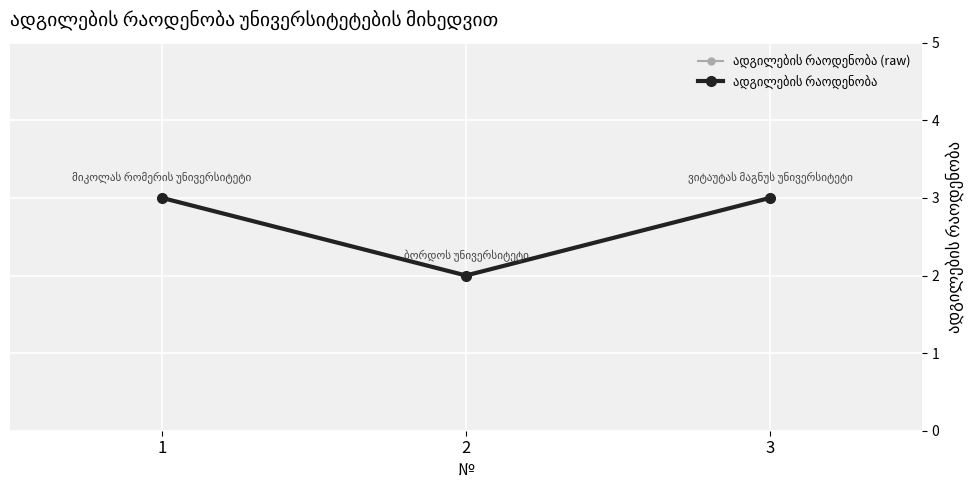

Is this an area chart (filled region under the line)?

No